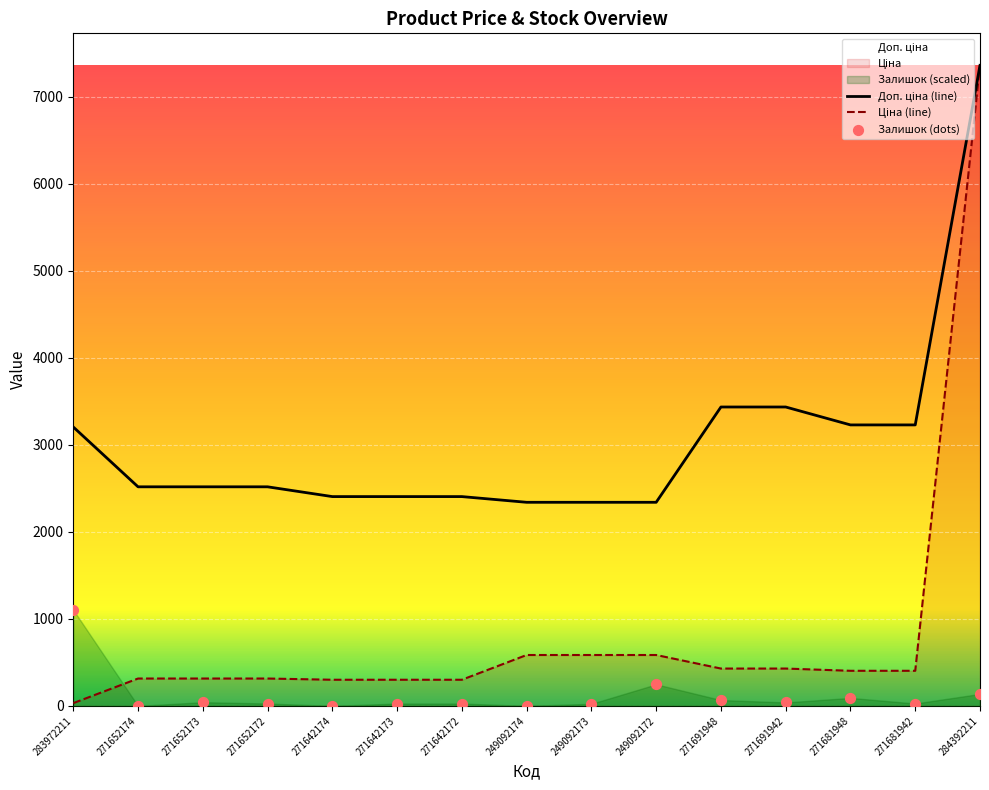

What are all the series names shown in the legend?

Ціна, Доп. ціна, Залишок